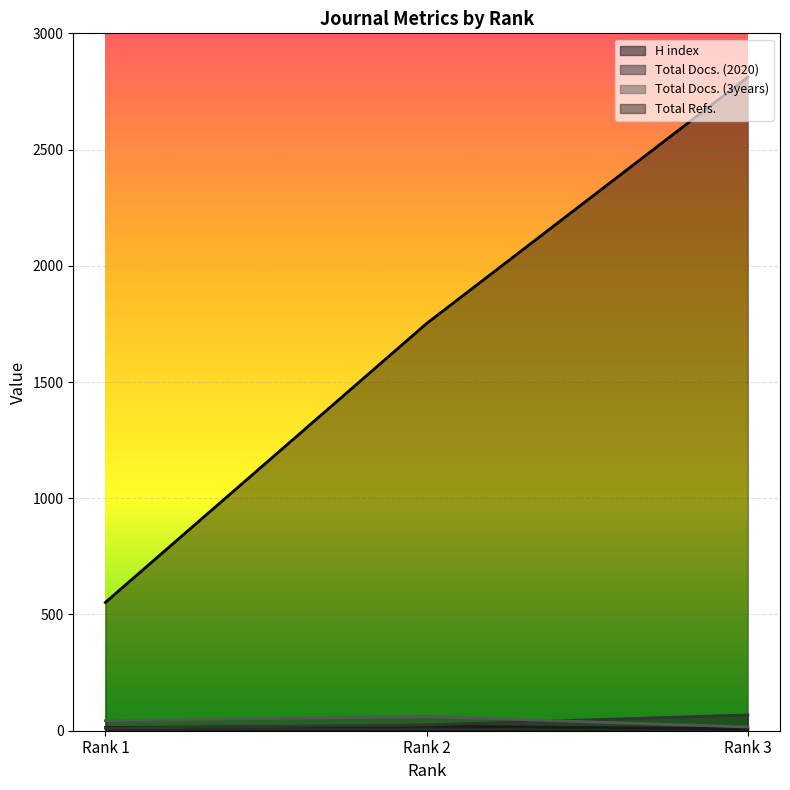

The value of Total Refs. at Rank 3 is 2812. True or false?

True